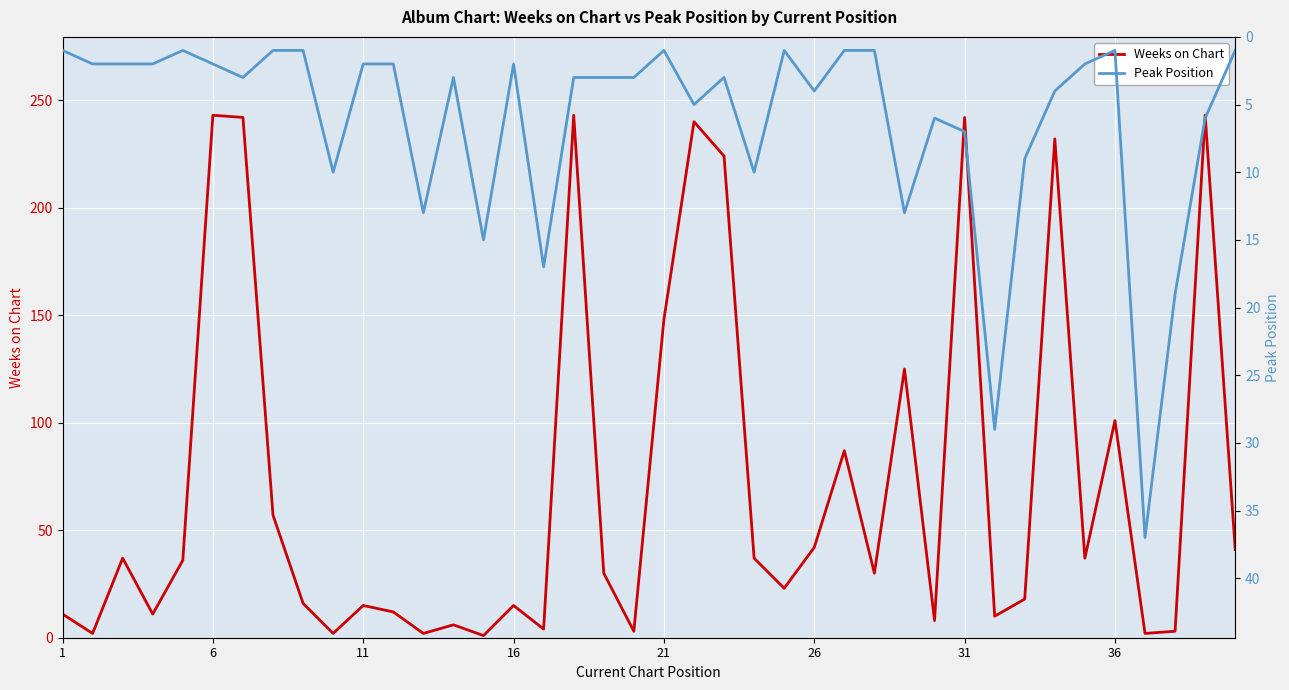

The Weeks on Chart series shows 5 at 16. True or false?

False